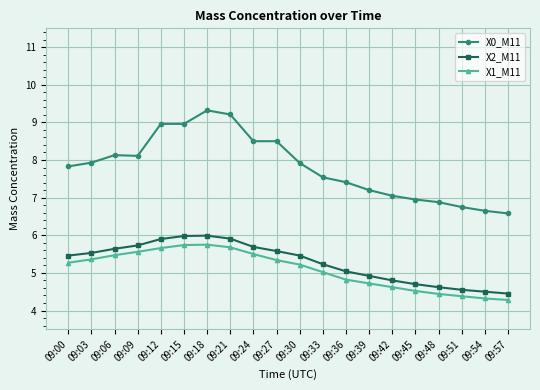

What is the difference between the maximum and minimum values in the X1_M11 series?

1.5